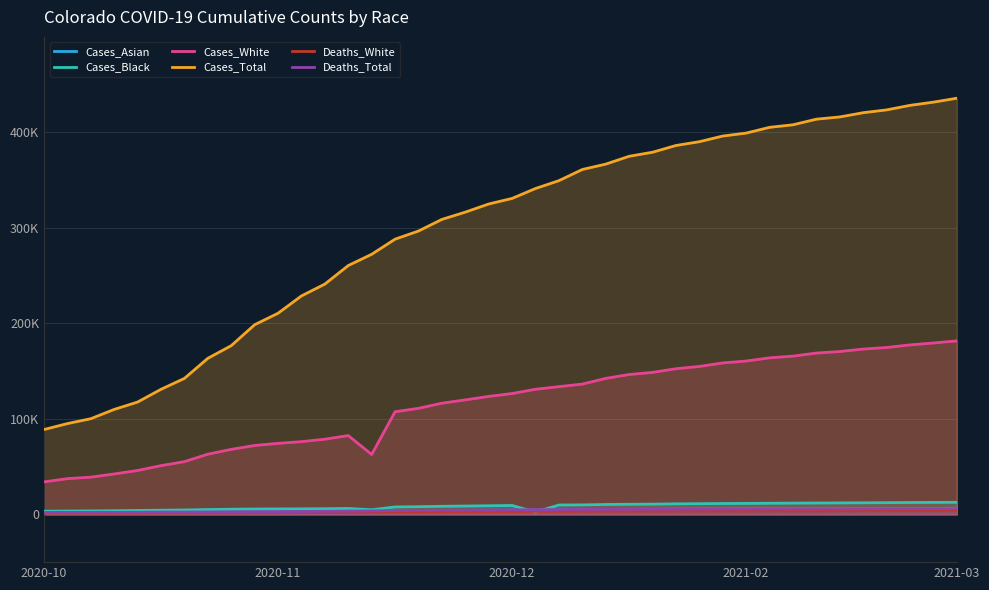

True or false: Deaths_White and Cases_Total cross at least once.

False